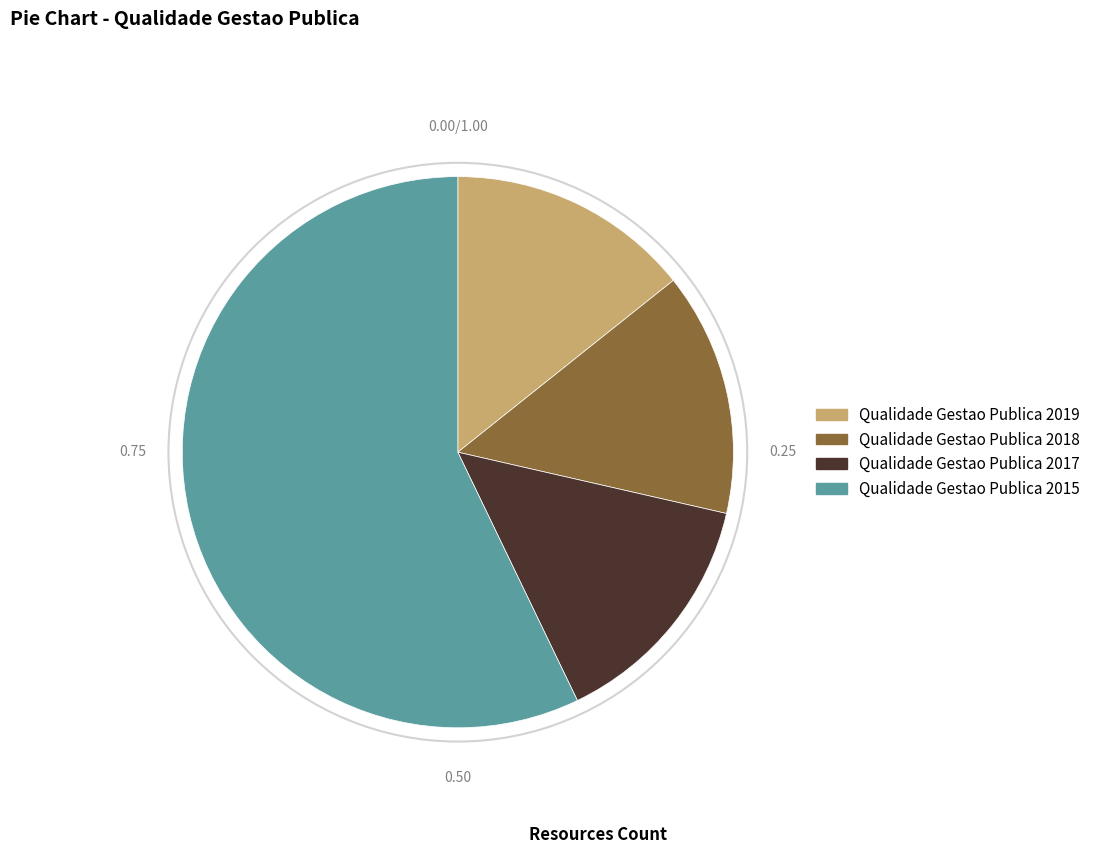

Does Qualidade Gestao Publica 2015 account for over 50% of the chart?

Yes